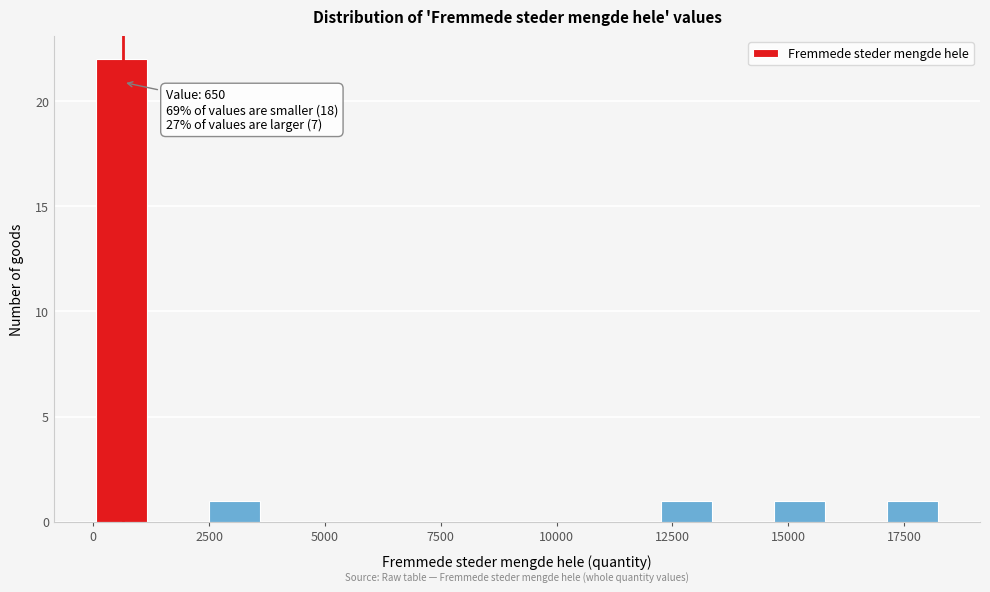

Read against the x-axis, roughly where is the centre of the tallest bar?

500